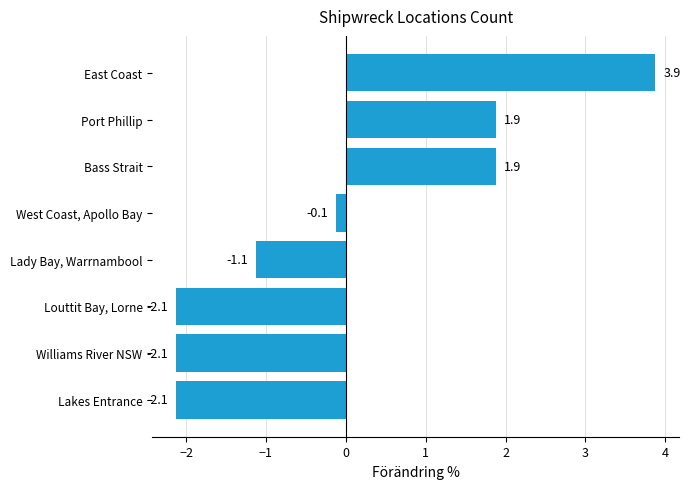

Does the chart contain any negative values?

Yes